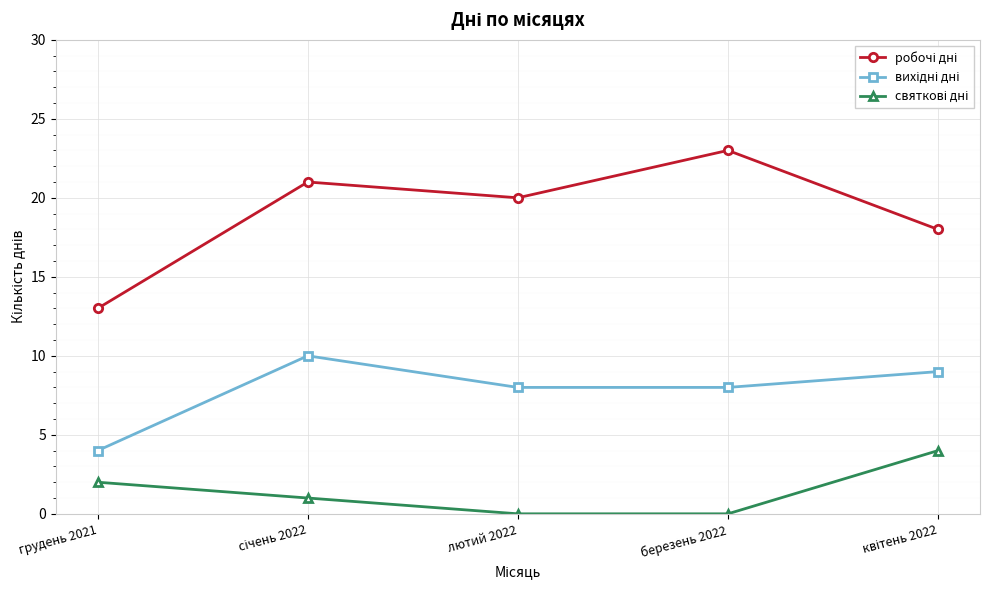

What position from the left is грудень 2021?

1